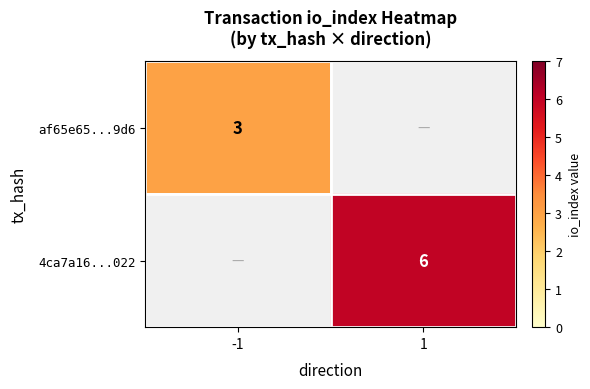

The value of af65e65...9d6 at -1 is 3. True or false?

True